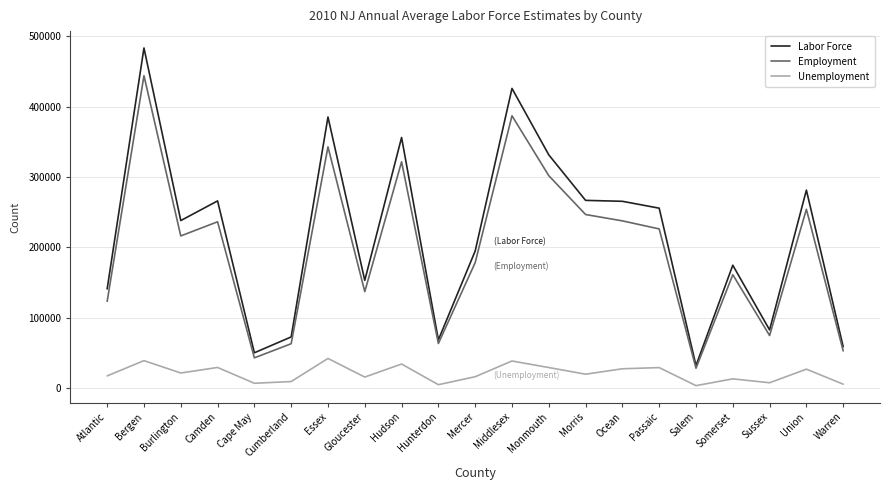

At which category does Employment reach its first local peak?

Bergen